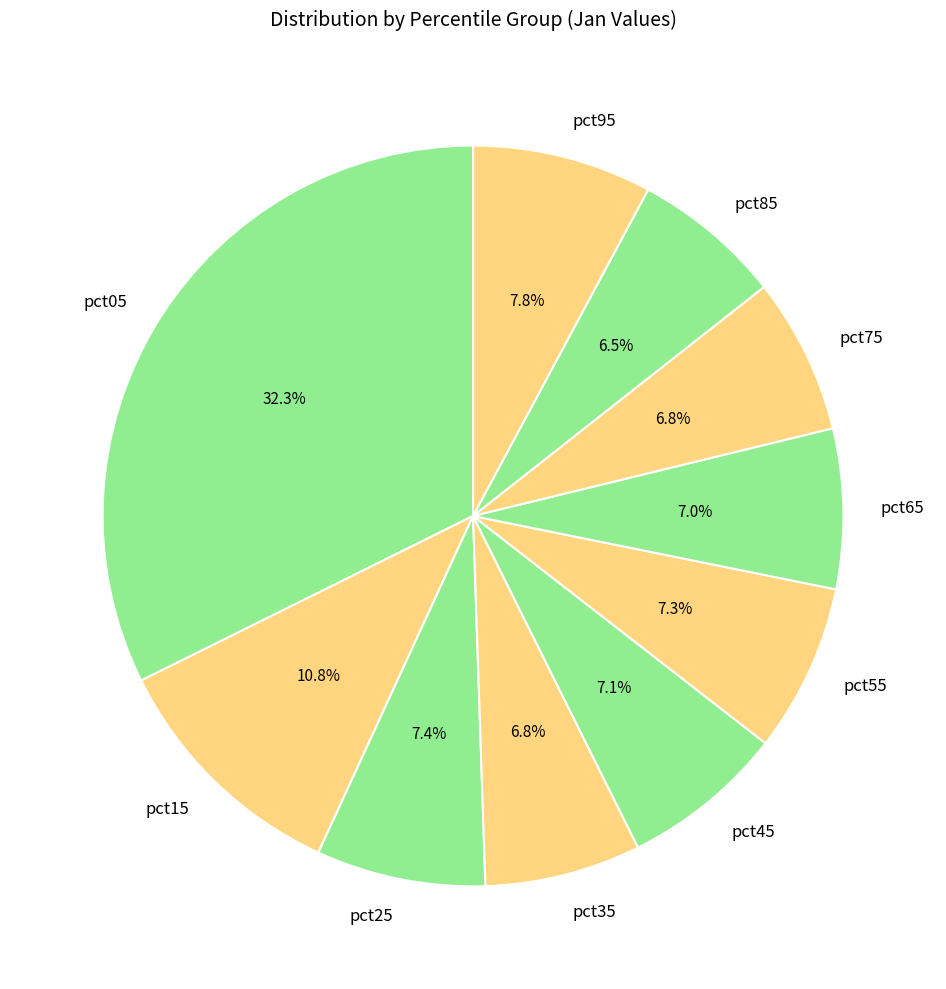

To the nearest percent, what is the difference between the largest and smallest slice percentages?

26%